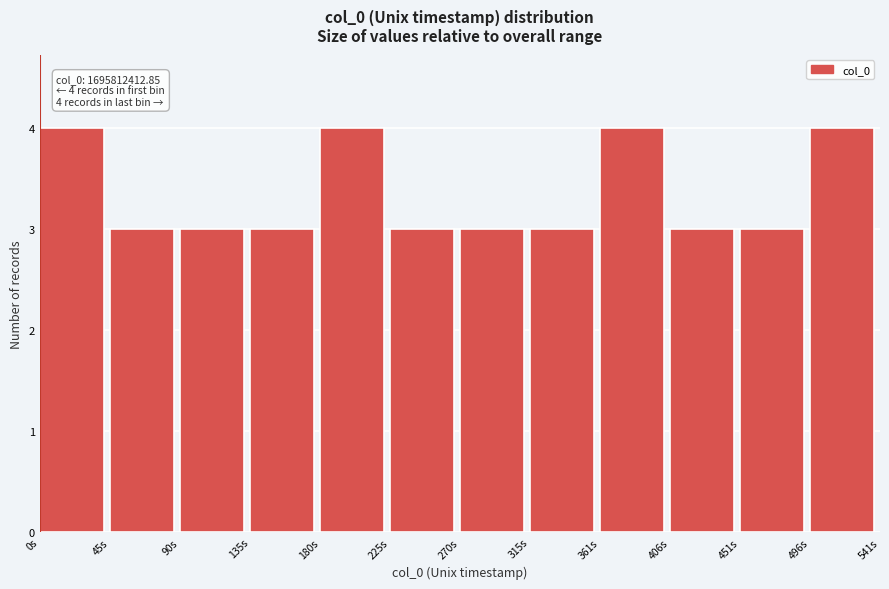

Reading right to left, what are all the values shown in this chart?

4	3	3	4	3	3	3	4	3	3	3	4